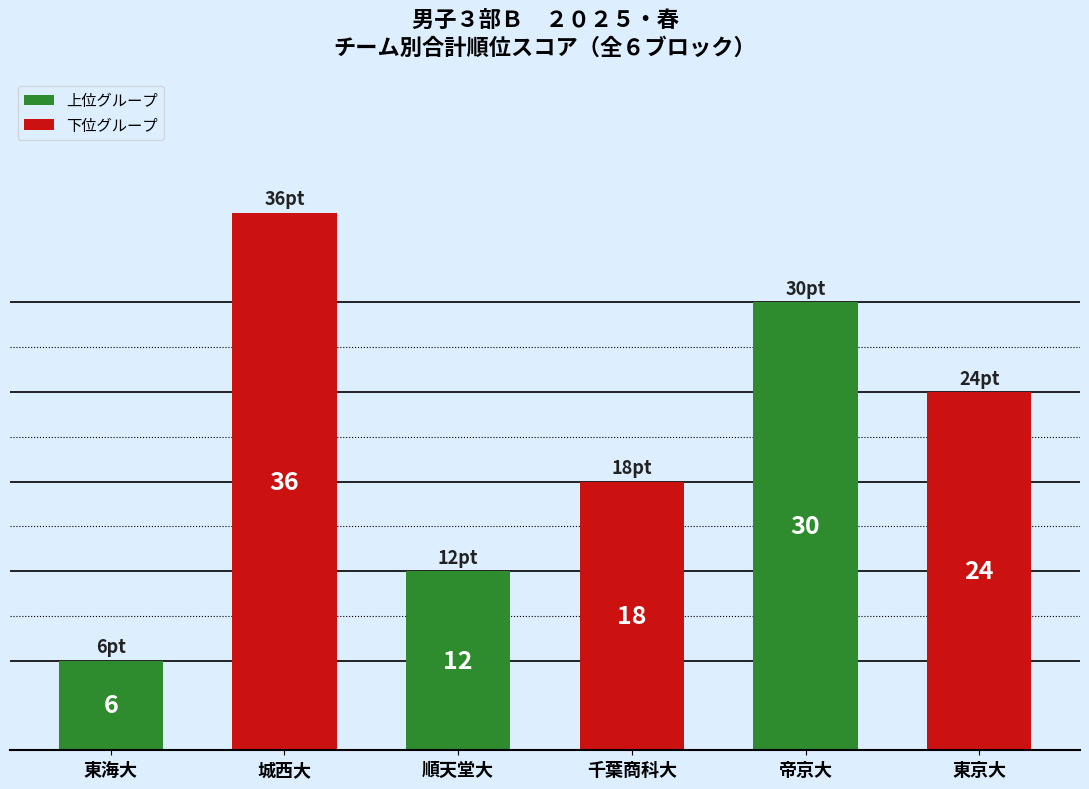

How many data points does each series have?

6